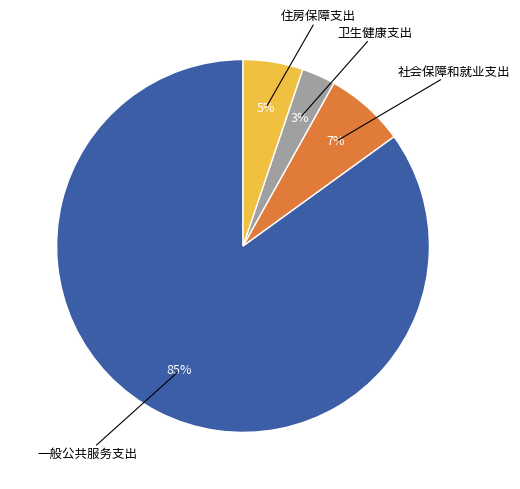

How many slices are in this pie chart?

4